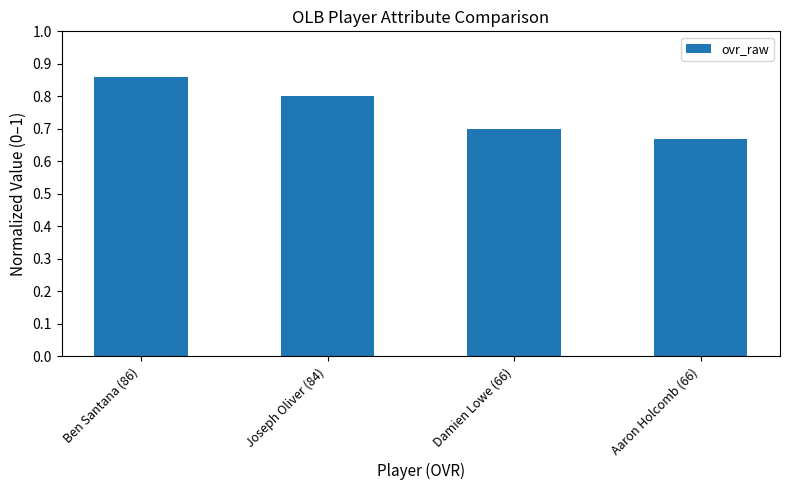

Which category has the lowest value across all series?

Aaron Holcomb (66)